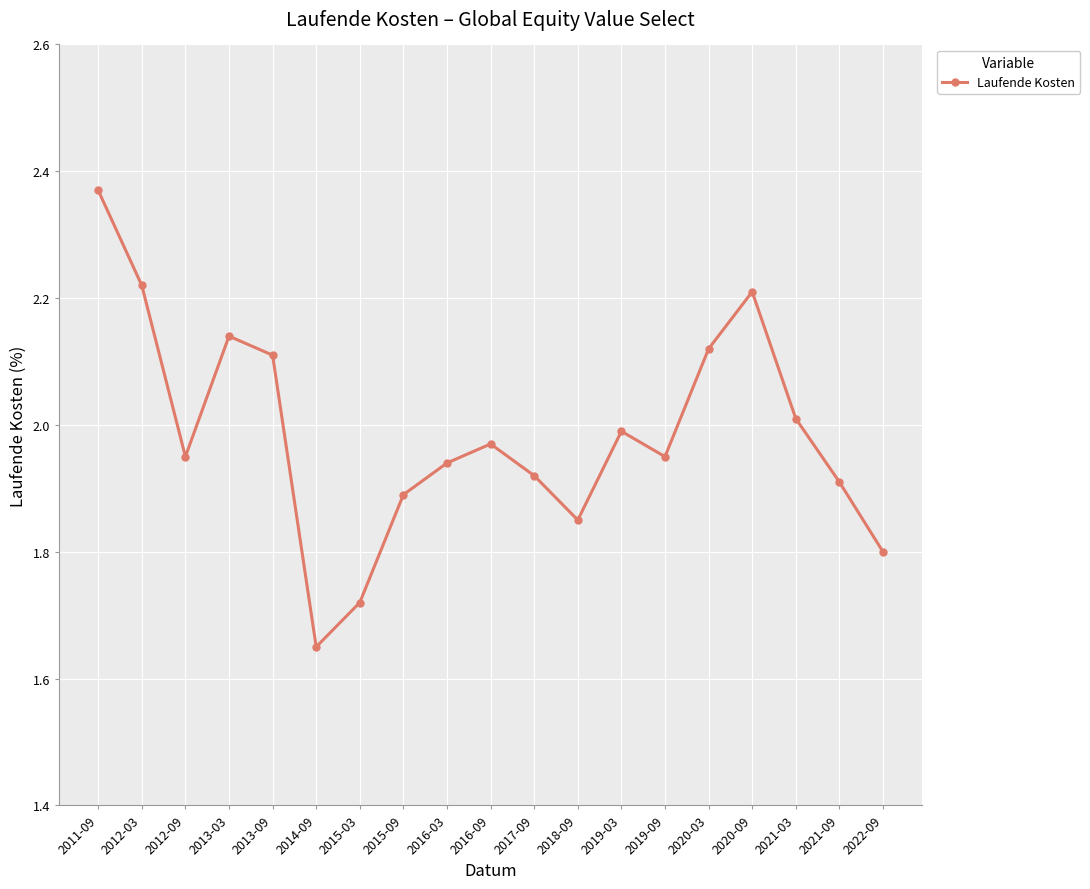

What is the sum of the values at 2015-03 and 2020-03?

3.8